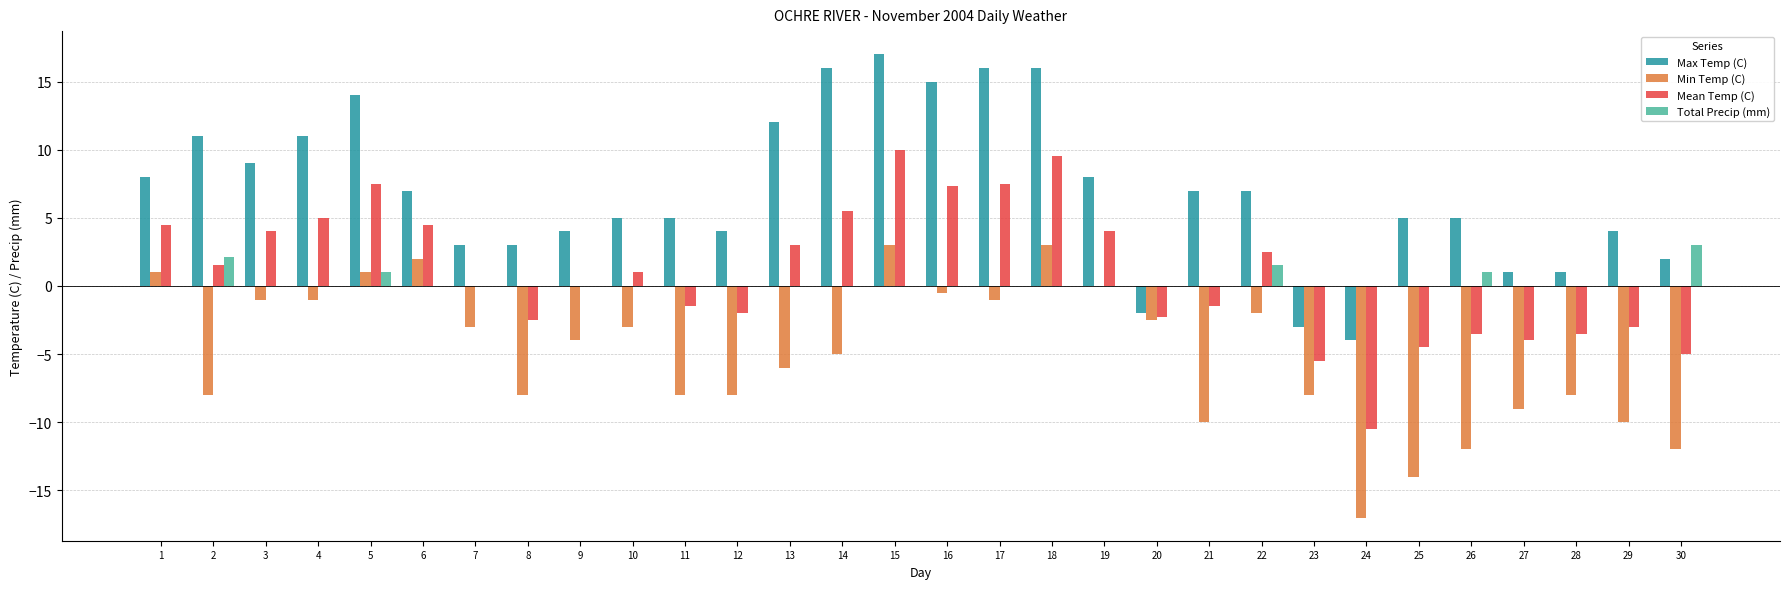

What is the greatest value displayed?

17.0